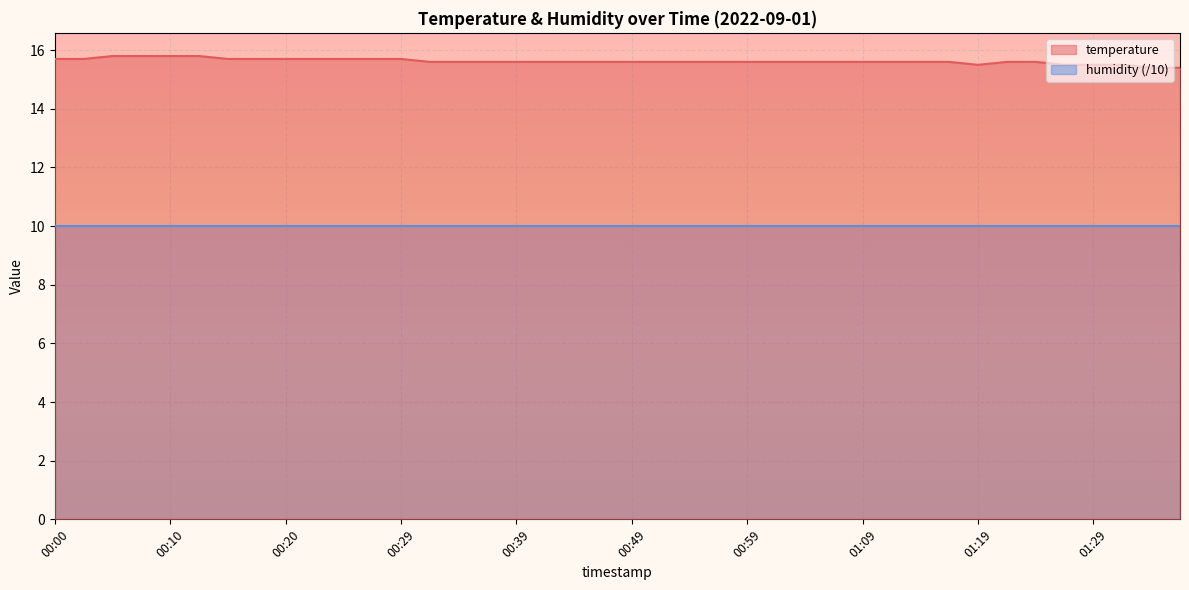

Reading left to right, list all the values displayed in this chart.

15.7	15.7	15.8	15.8	15.8	15.8	15.7	15.7	15.7	15.7	15.7	15.7	15.7	15.6	15.6	15.6	15.6	15.6	15.6	15.6	15.6	15.6	15.6	15.6	15.6	15.6	15.6	15.6	15.6	15.6	15.6	15.6	15.5	15.6	15.6	15.5	15.5	15.5	15.4	15.4